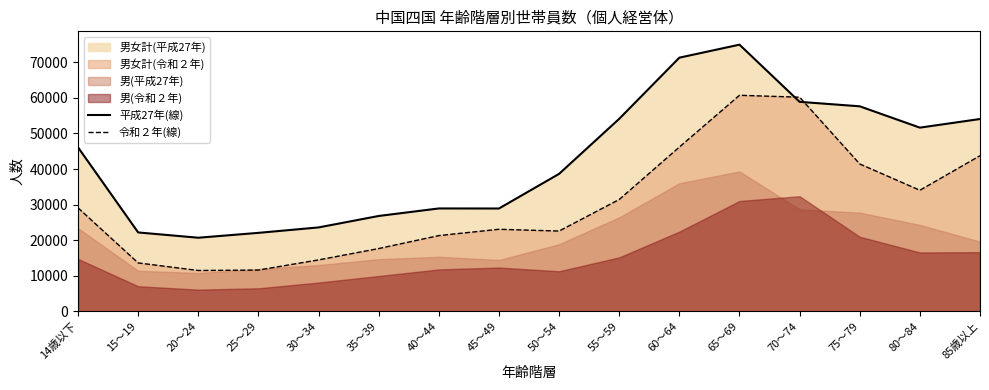

What is the difference between the 平成27年(線) values at 45～49 and 15～19?

6730